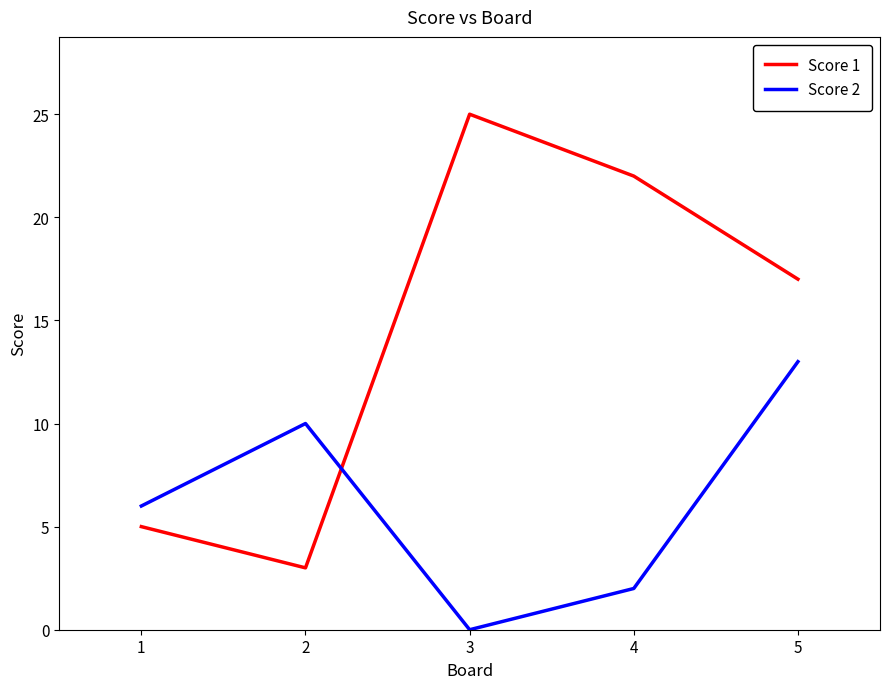

Between 1 and 3, which series saw the biggest shift?

Score 1